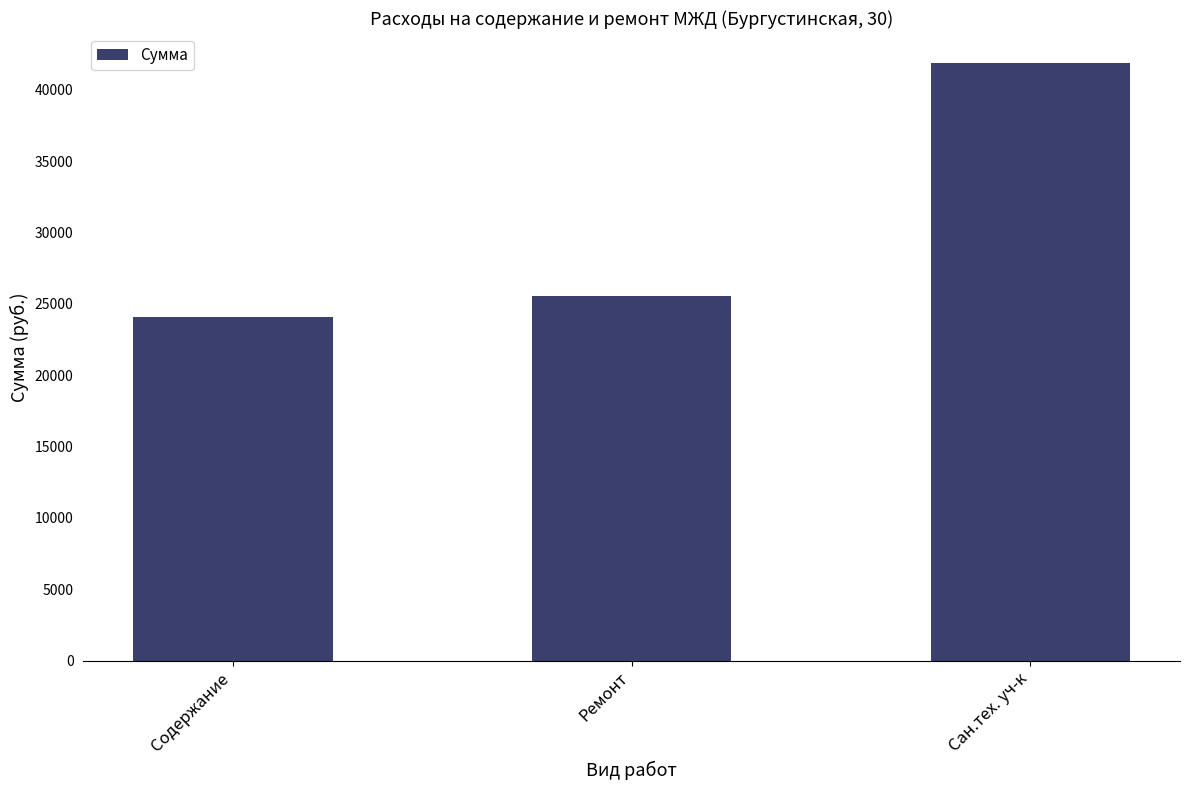

Rank the categories by value from highest to lowest.

Сан.тех. уч-к, Ремонт, Содержание